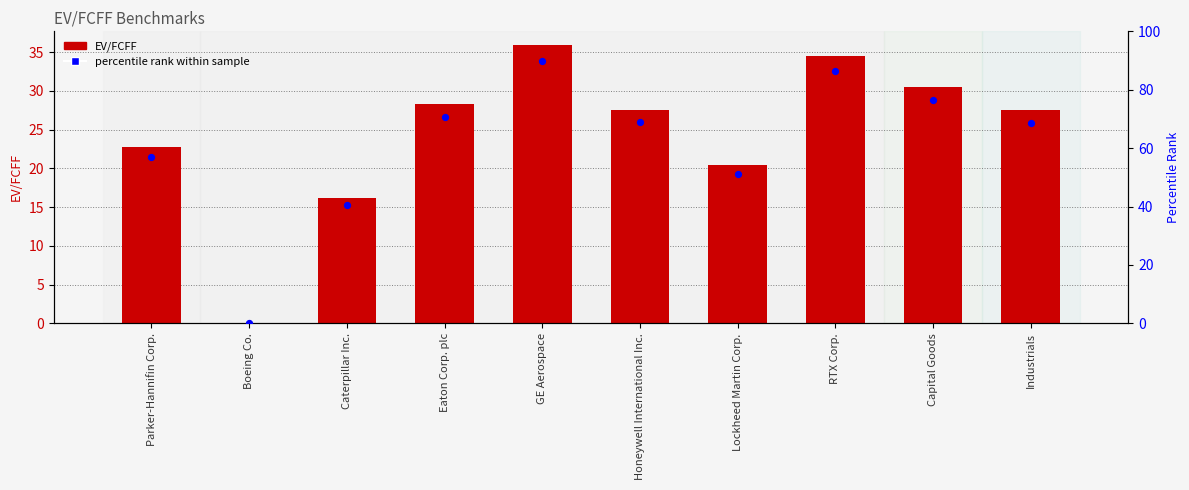

At which category is the sum across all series the highest?

GE Aerospace